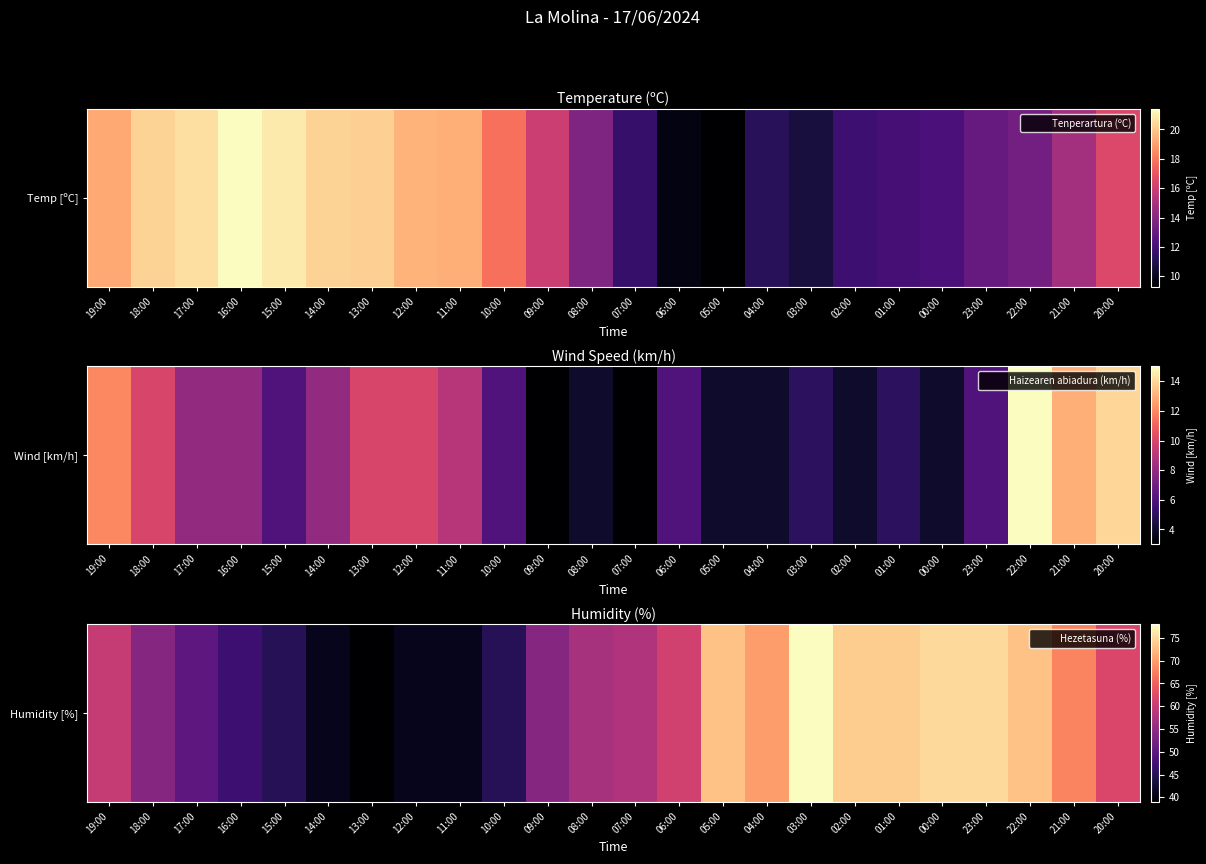

Which label corresponds to the largest value in the chart?

03:00